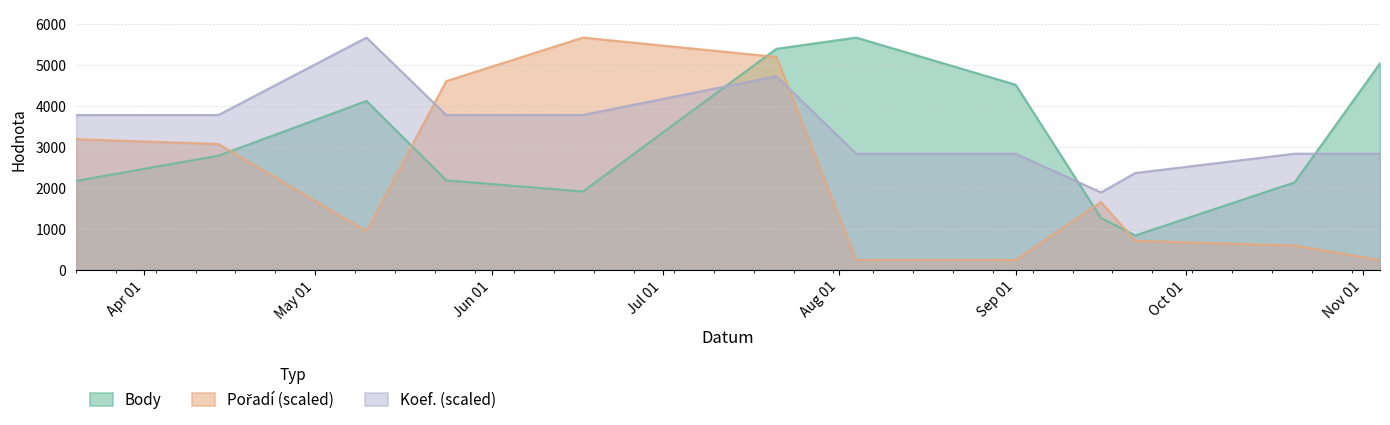

What is the spread (max minus min) of values at 2006-08-04?

5440.5